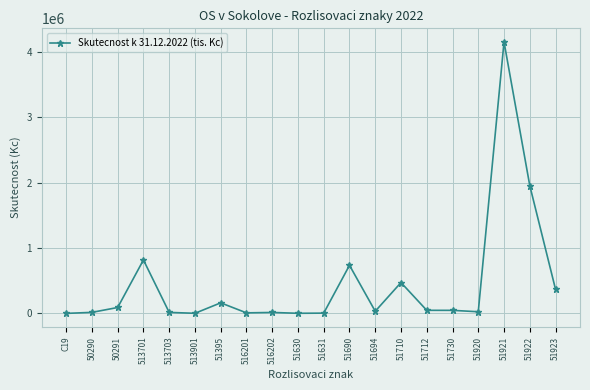

What is the value of the 5th point from the left?

16057.9